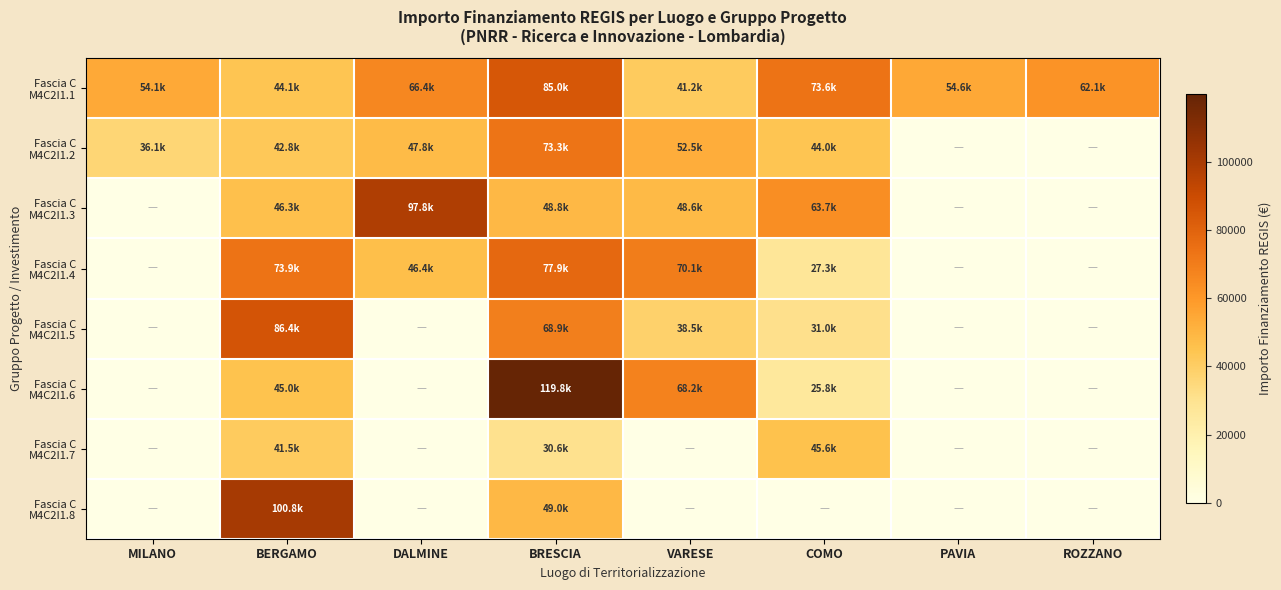

What is the total value across all series at MILANO?

90268.6